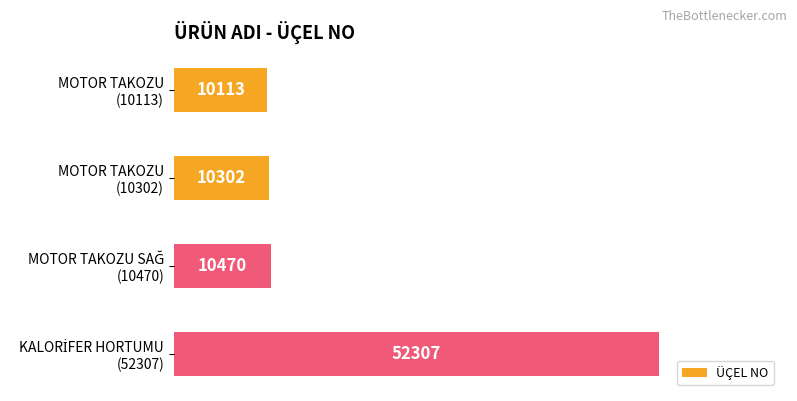

Reading top to bottom, list all the values displayed in this chart.

10113	10302	10470	52307